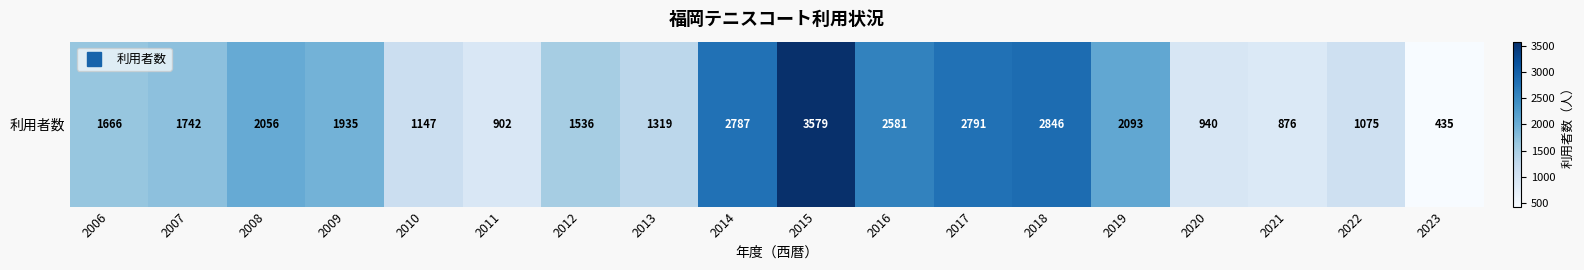

How many values are below 1742?

9